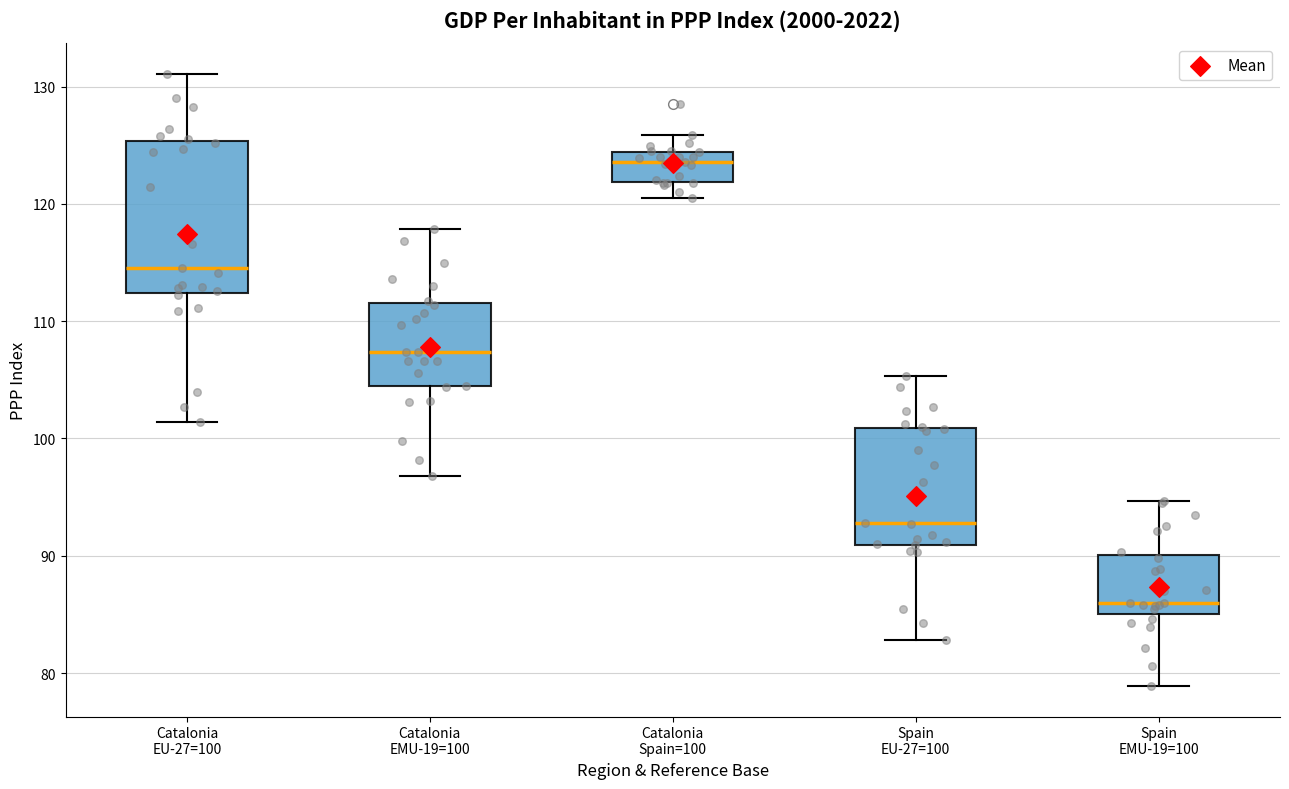

Which box's median line is the lowest?

Spain EMU-19=100